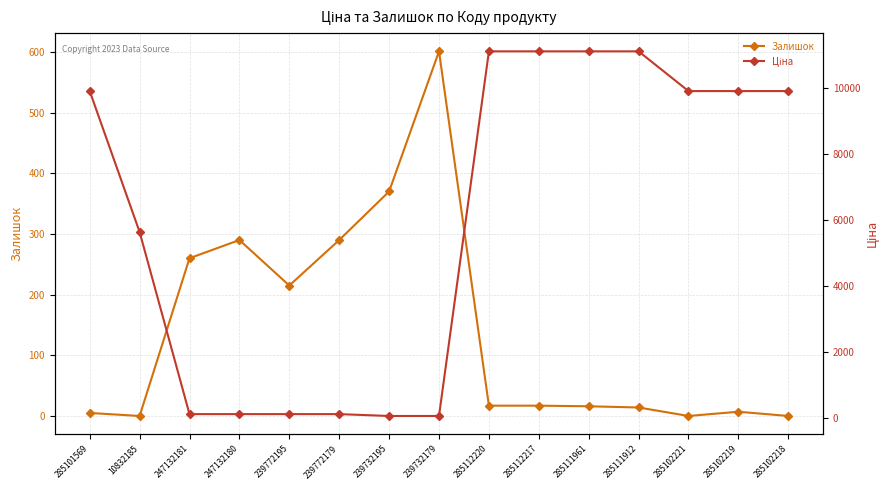

What is the value of the Залишок point at the 9th from the left?

17